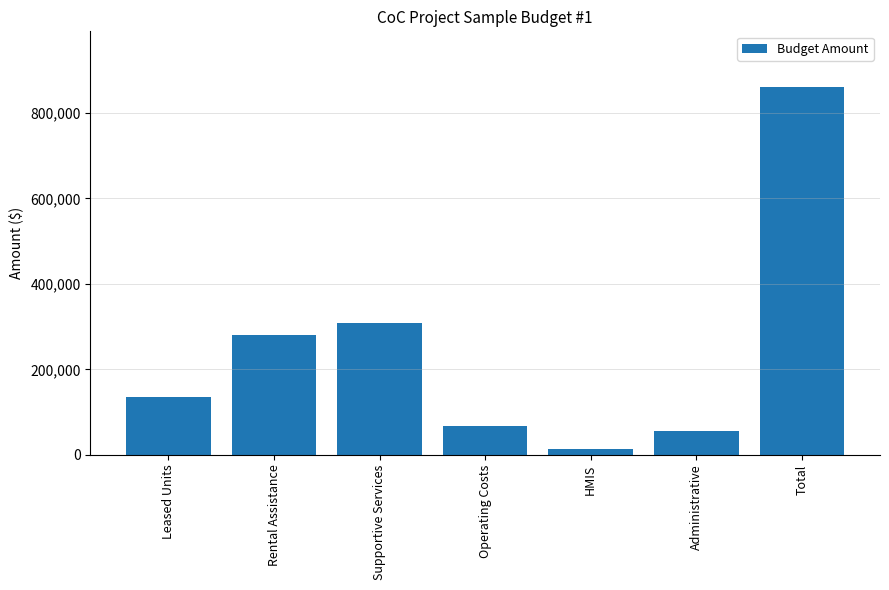

List the labels in order of value, smallest first.

HMIS, Administrative, Operating Costs, Leased Units, Rental Assistance, Supportive Services, Total